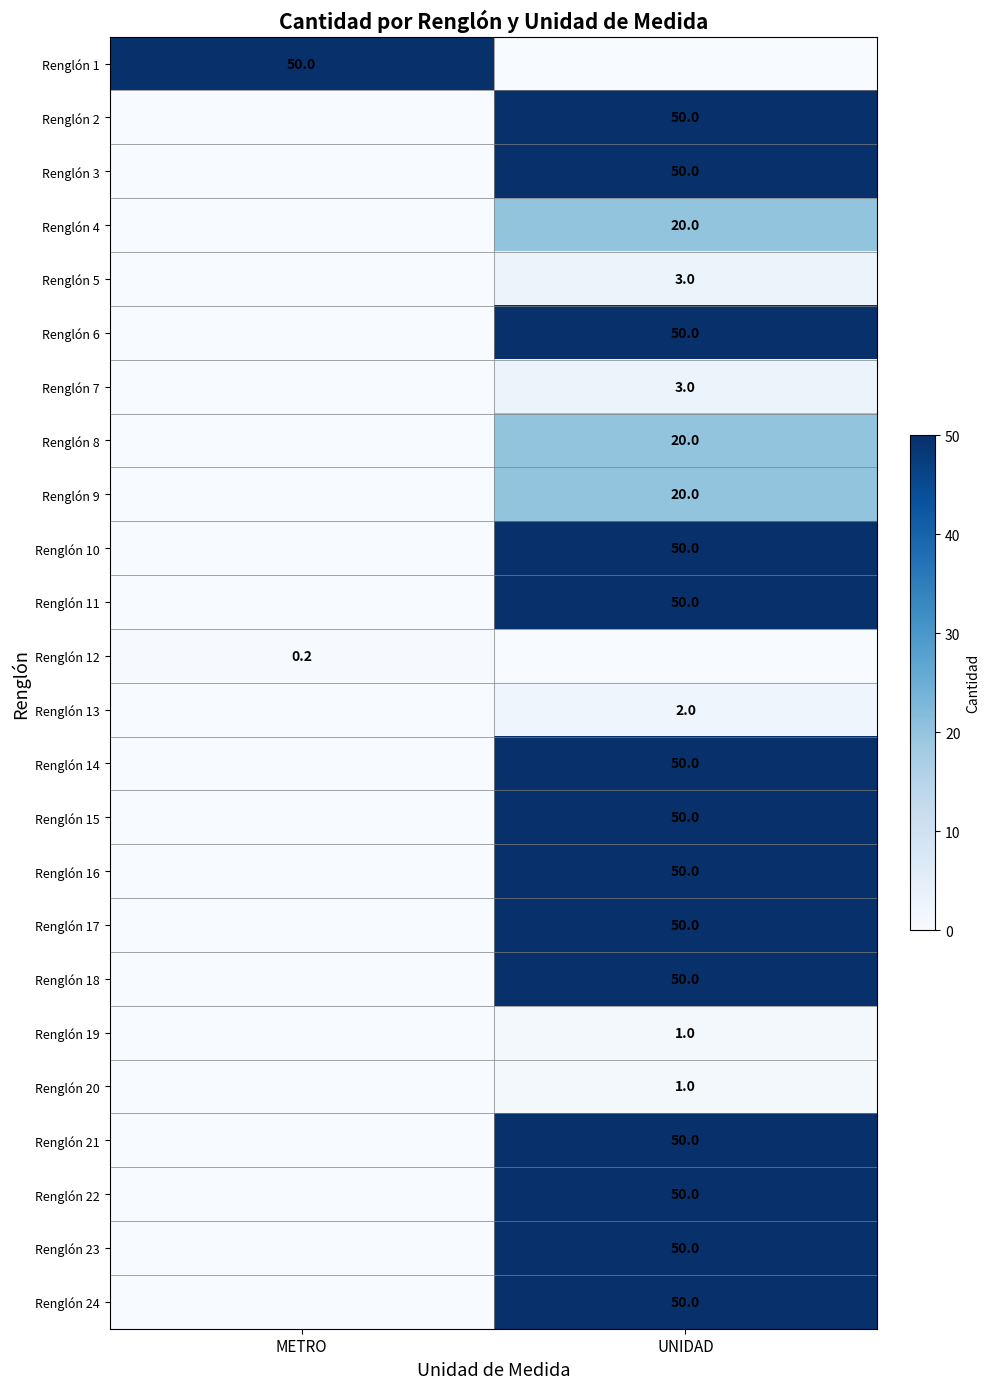

The value of Renglón 8 at UNIDAD is 4.8. True or false?

False